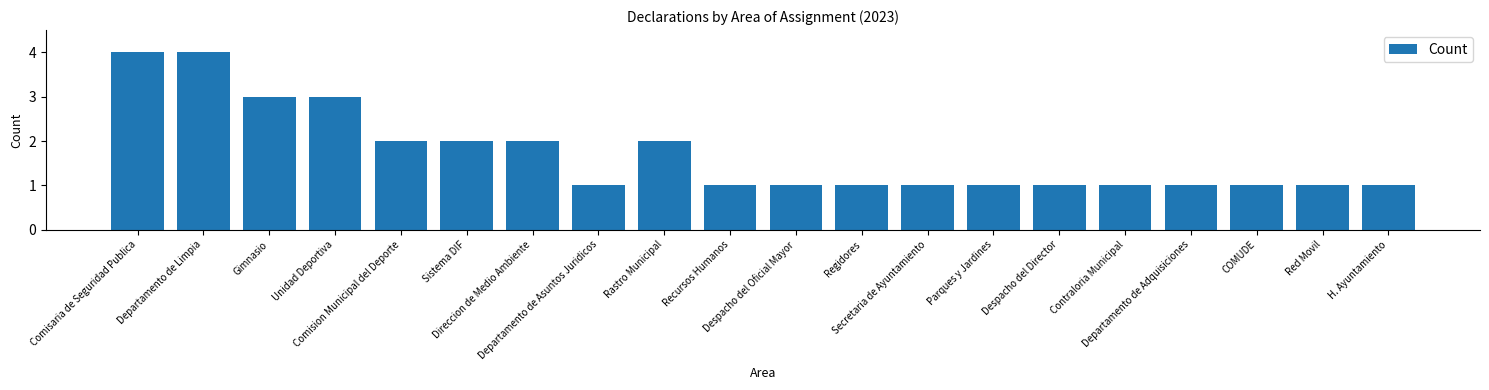

The chart shows a value of 2 at Direccion de Medio Ambiente. True or false?

True